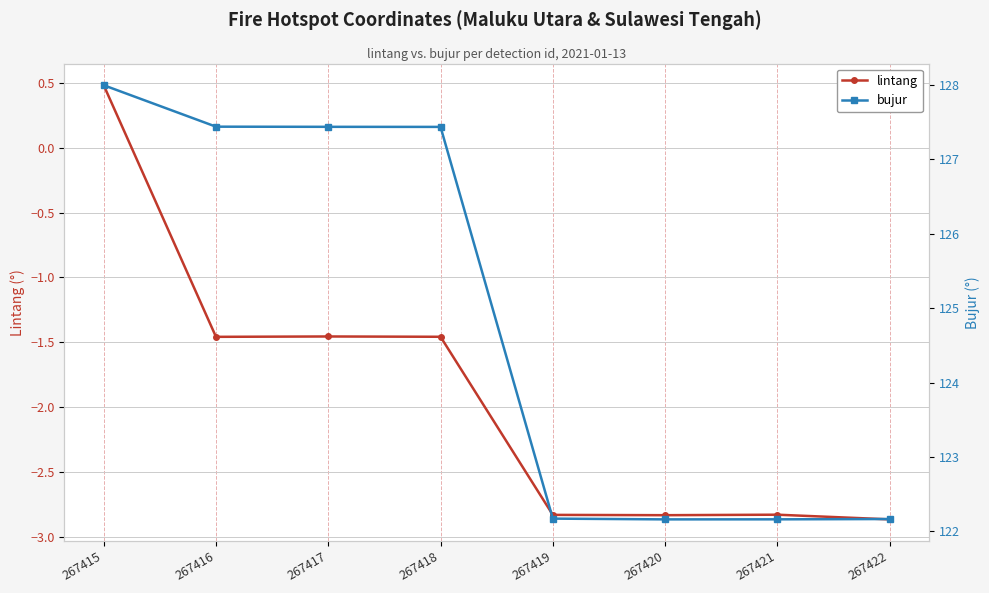

True or false: bujur has a value of 127.4 at 267417.

True